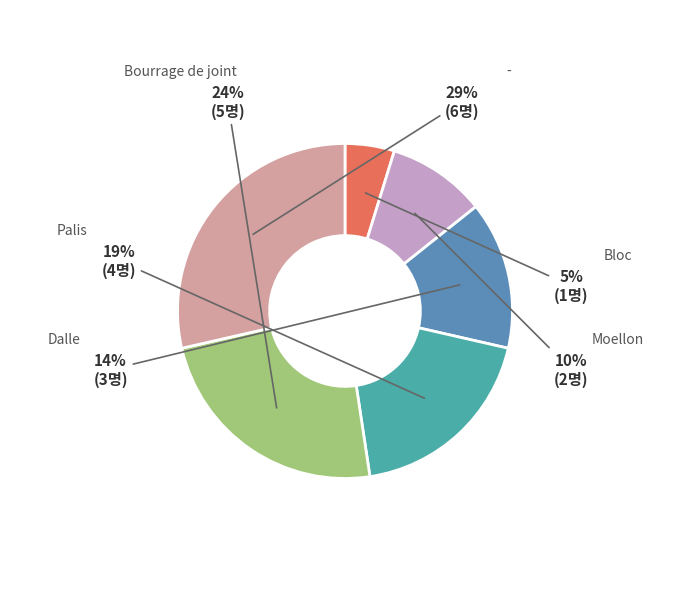

Combined, do - and Moellon account for over 50%?

No